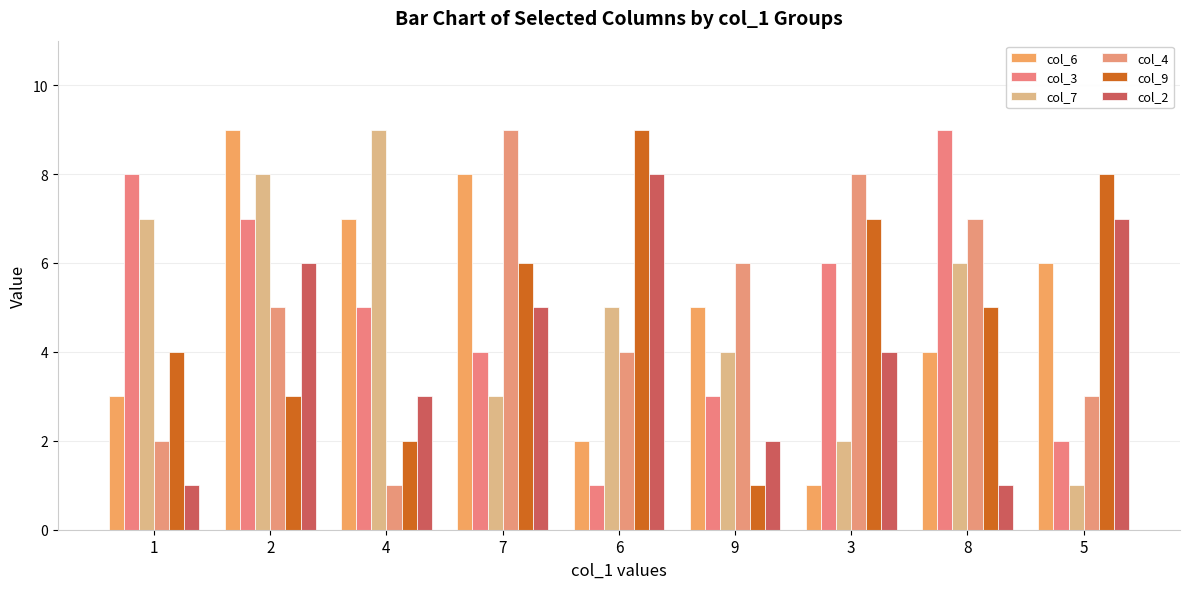

What is the difference between the col_2 values at 3 and 4?

1